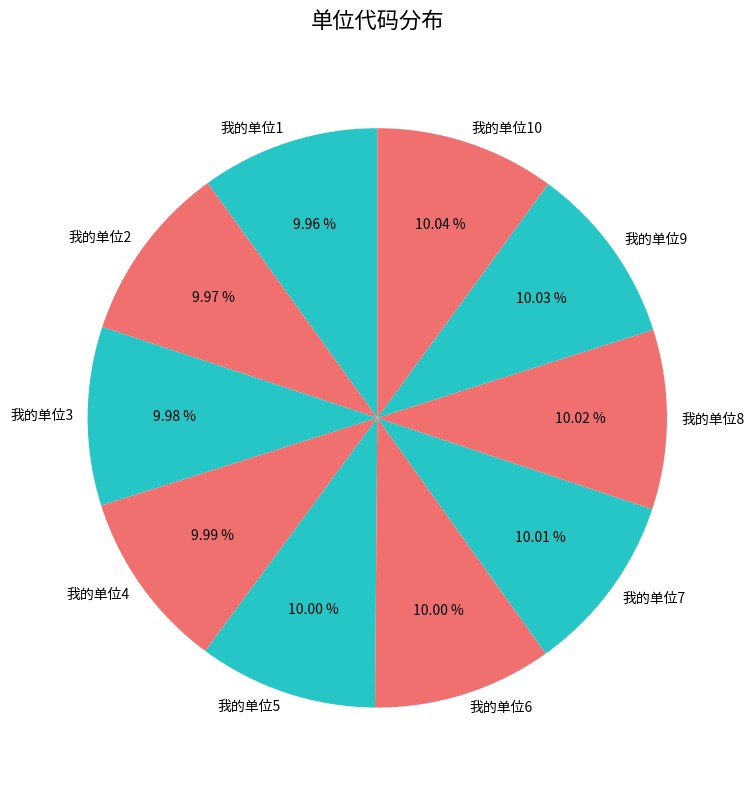

What percentage is the 我的单位6 slice, to the nearest percent?

10%